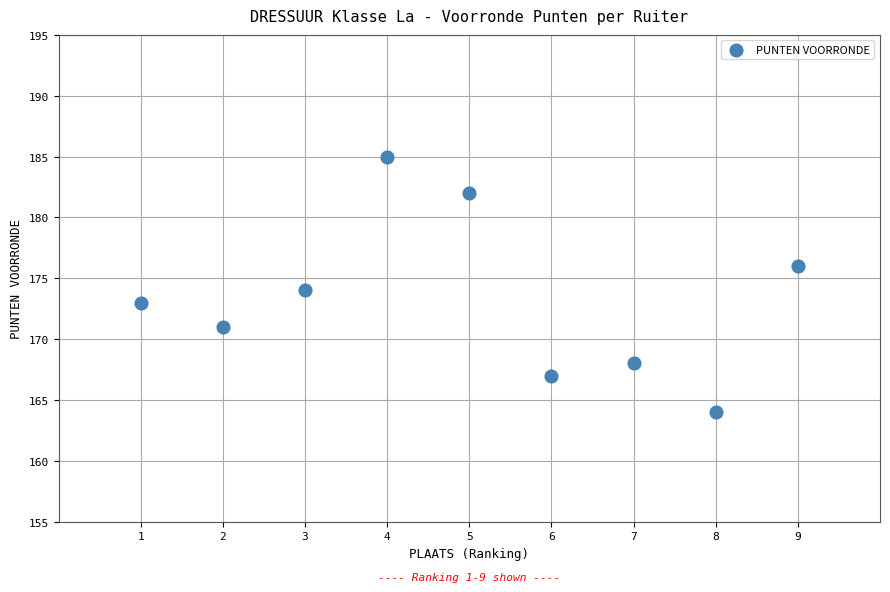

What is the range of Y values (max minus min)?

21